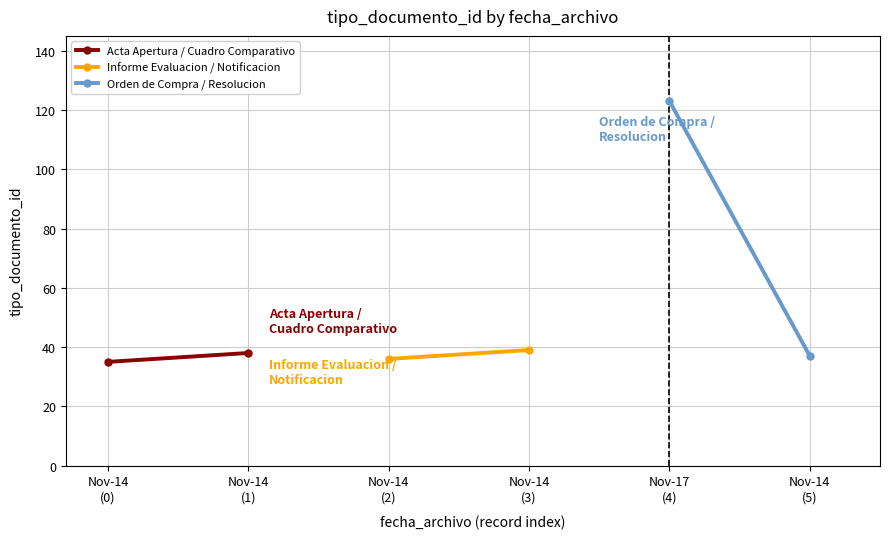

Is the value of Acta Apertura / Cuadro Comparativo at Nov-14
(1) greater than the value of Informe Evaluacion / Notificacion at Nov-14
(1)?

No